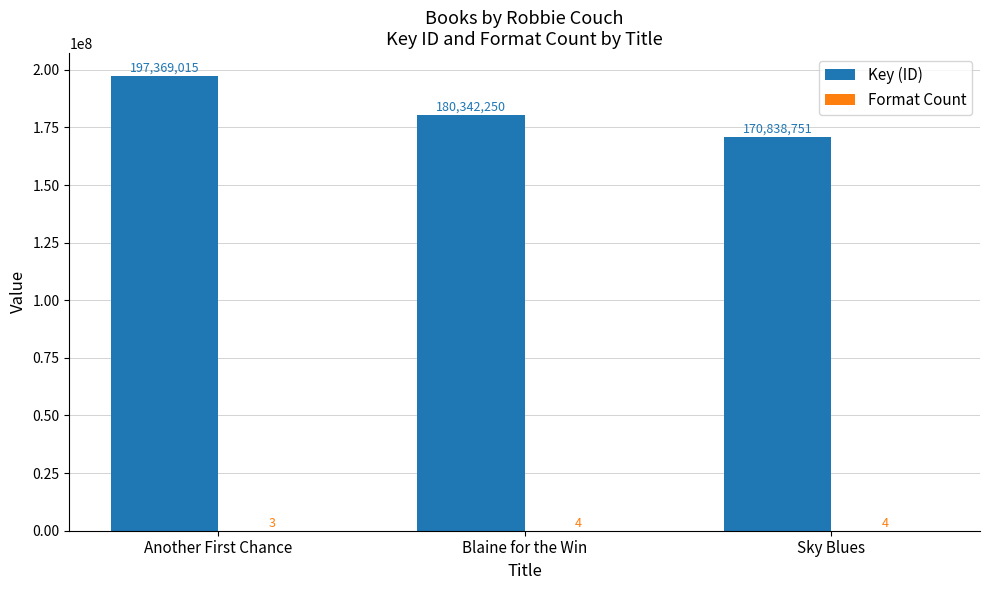

What is the sum of all Key (ID) values?

548550016